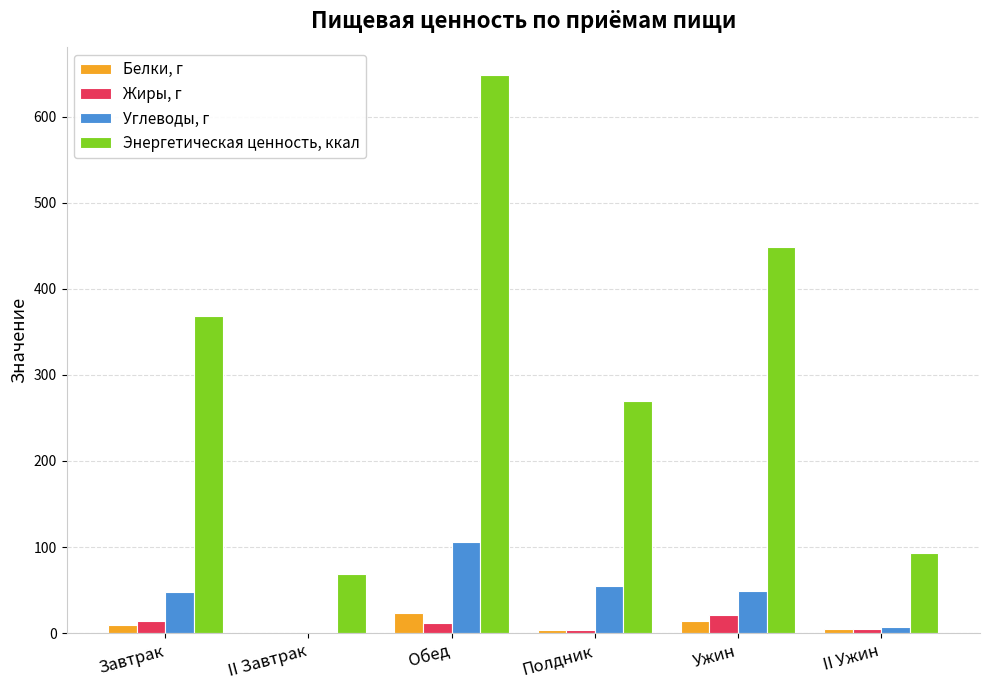

Which series has the largest total across all categories?

Энергетическая ценность, ккал